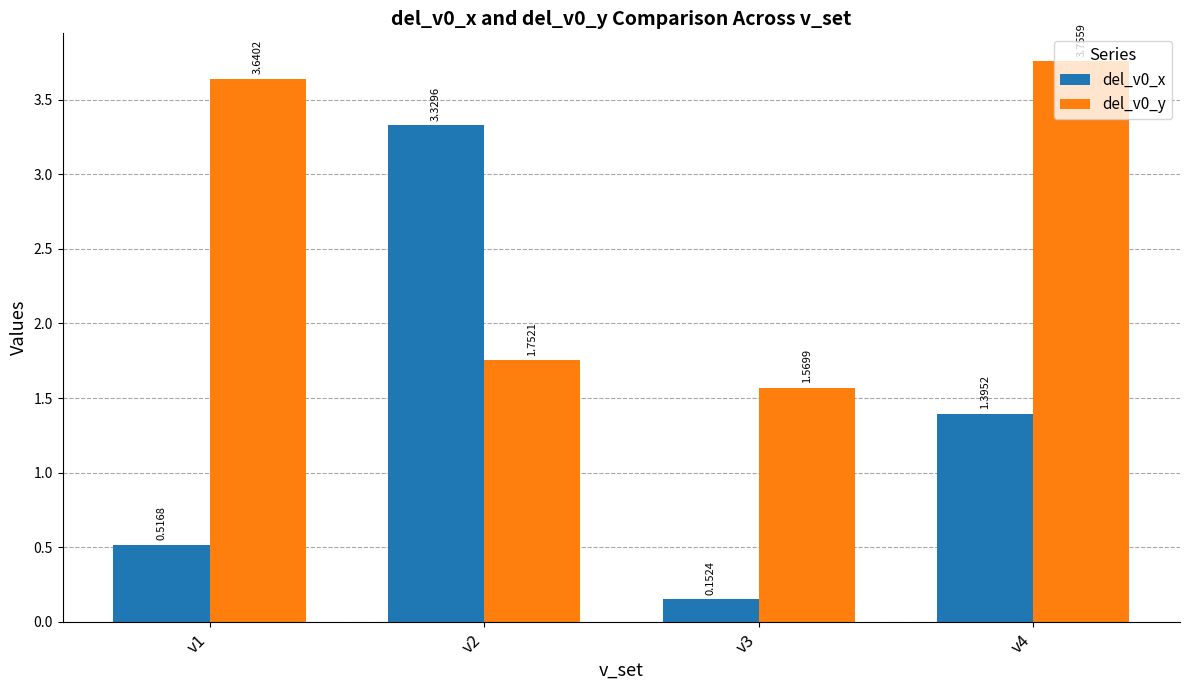

What is the total value across all series at v3?

1.7